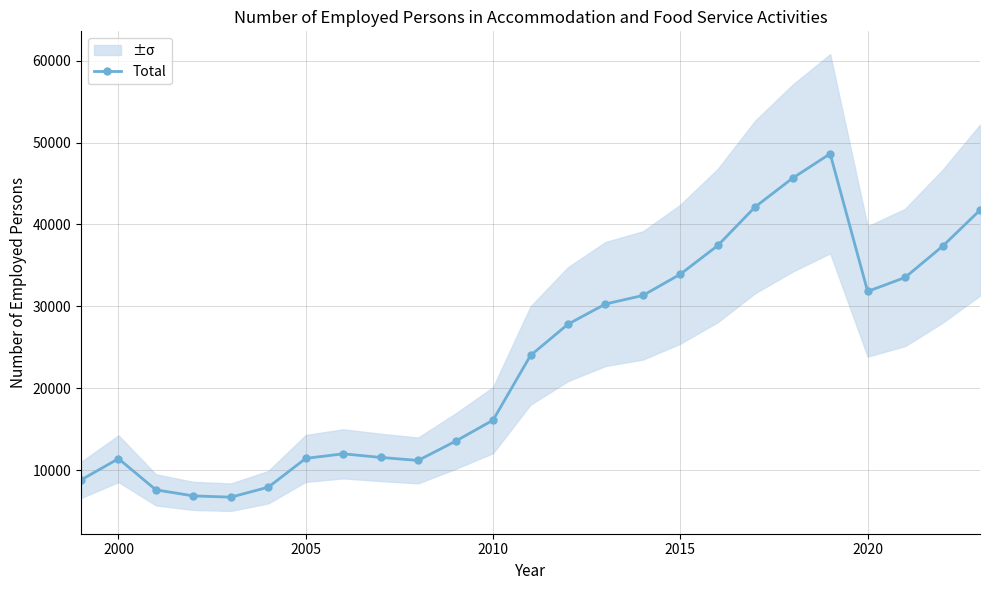

True or false: Total has a value of 31823.0 at 2020.

True